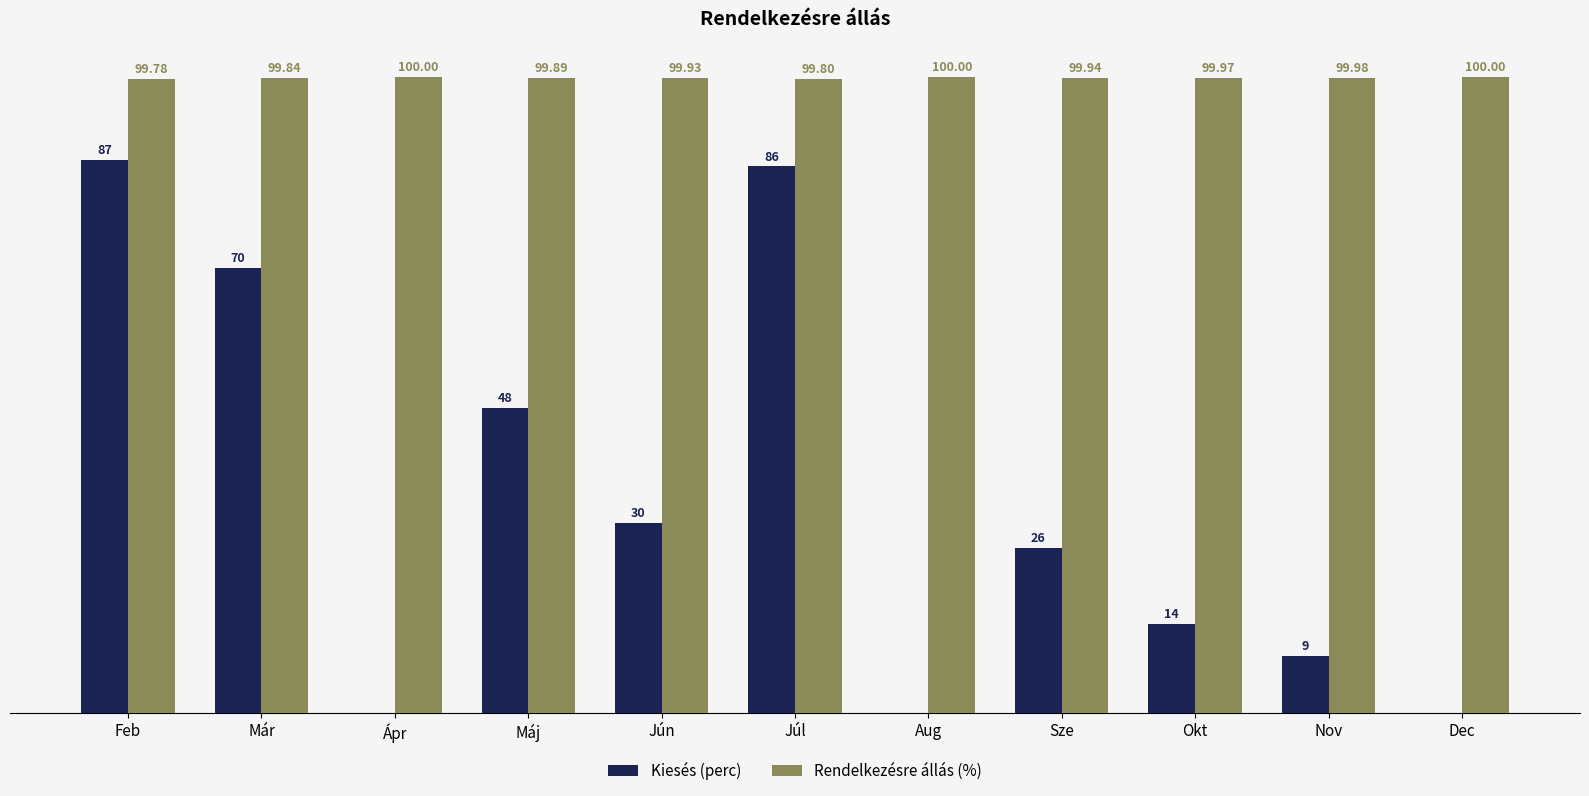

At which category is the sum across all series the highest?

Feb